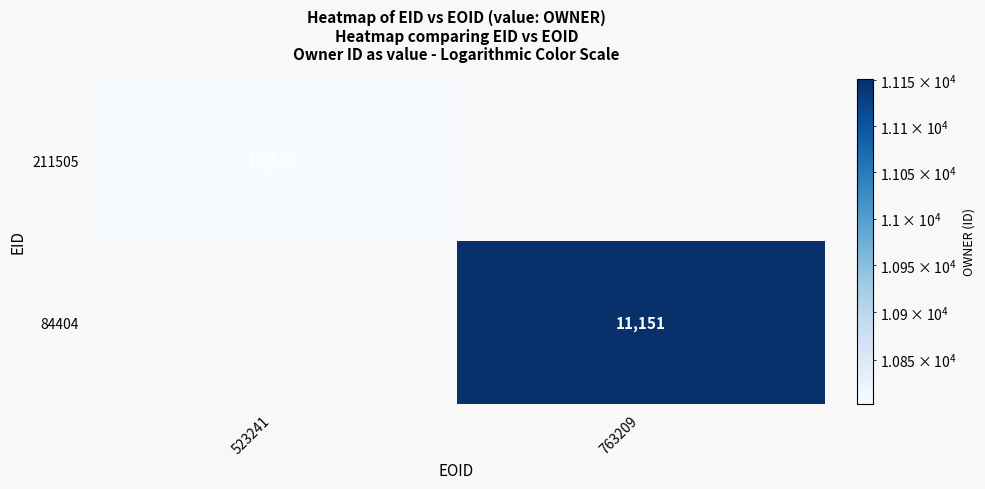

Is the value of 84404 at 763209 greater than the value of 211505 at 523241?

Yes